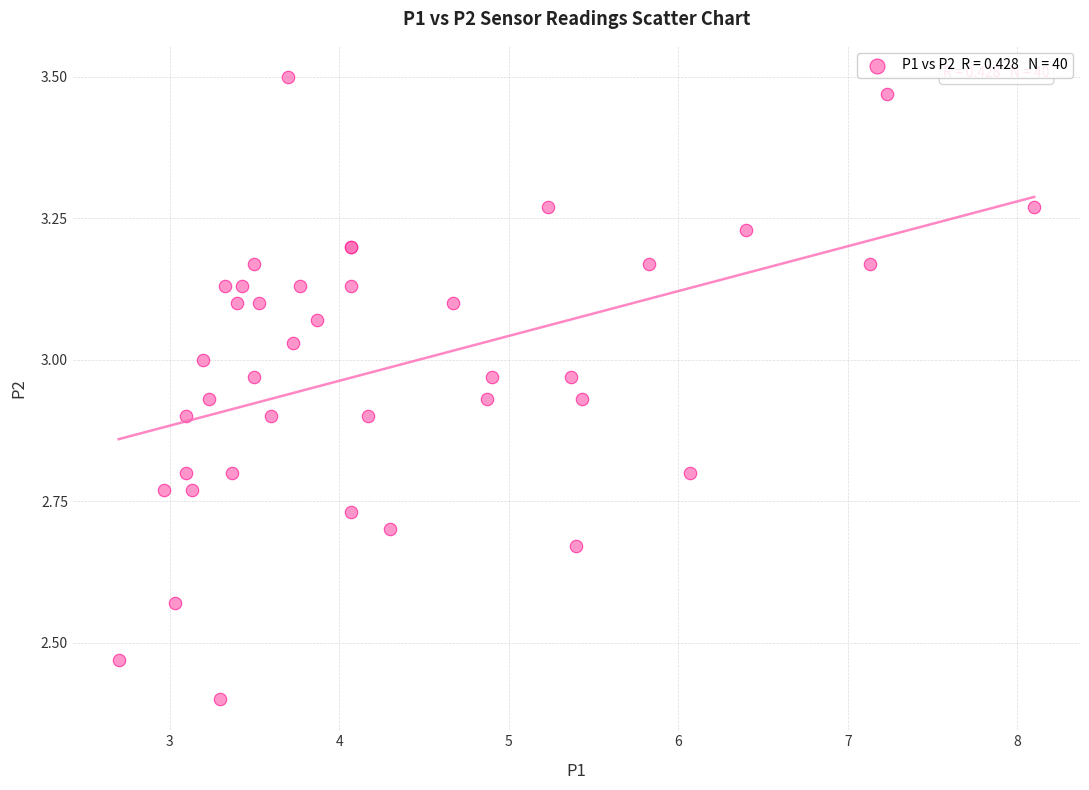

What Y value in the scatter plot is closest to 2?

2.4